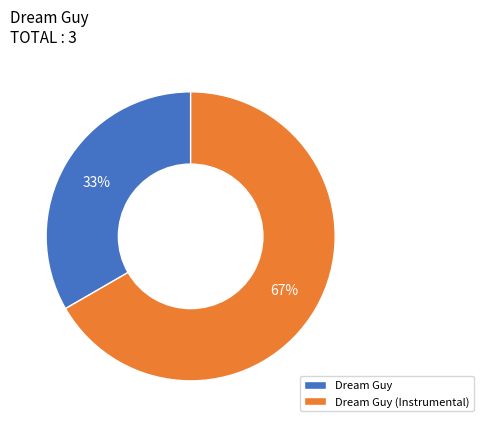

Count the number of slices in the pie.

2